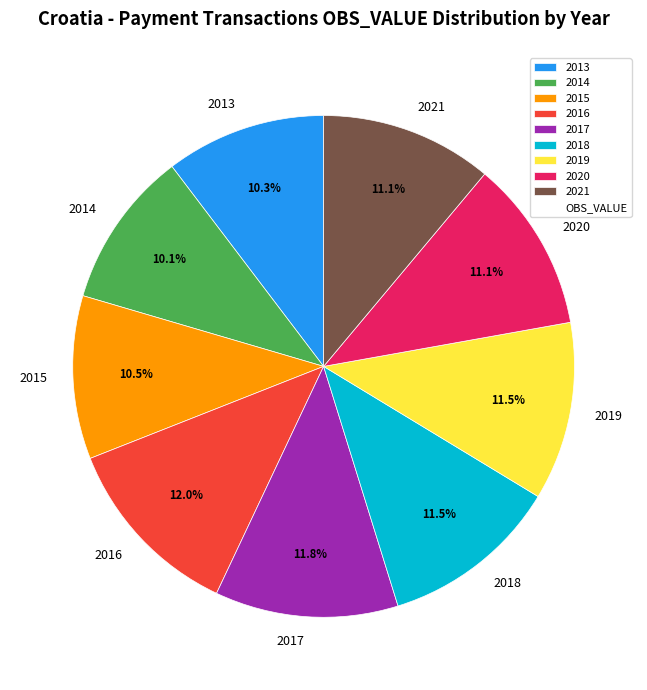

Does any single category account for the majority?

No